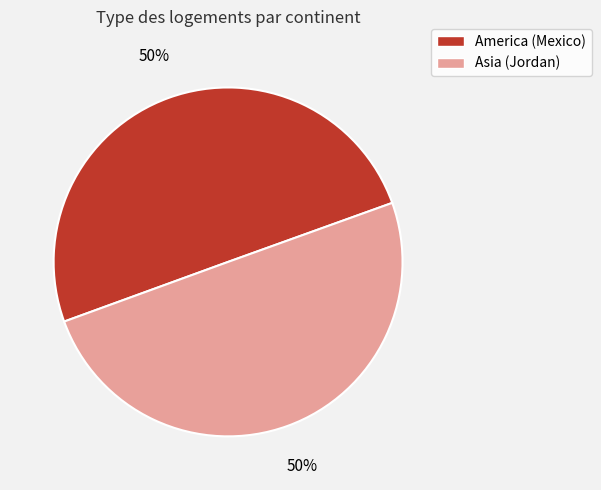

Do America (Mexico) and Asia (Jordan) together represent more than half of the pie?

Yes